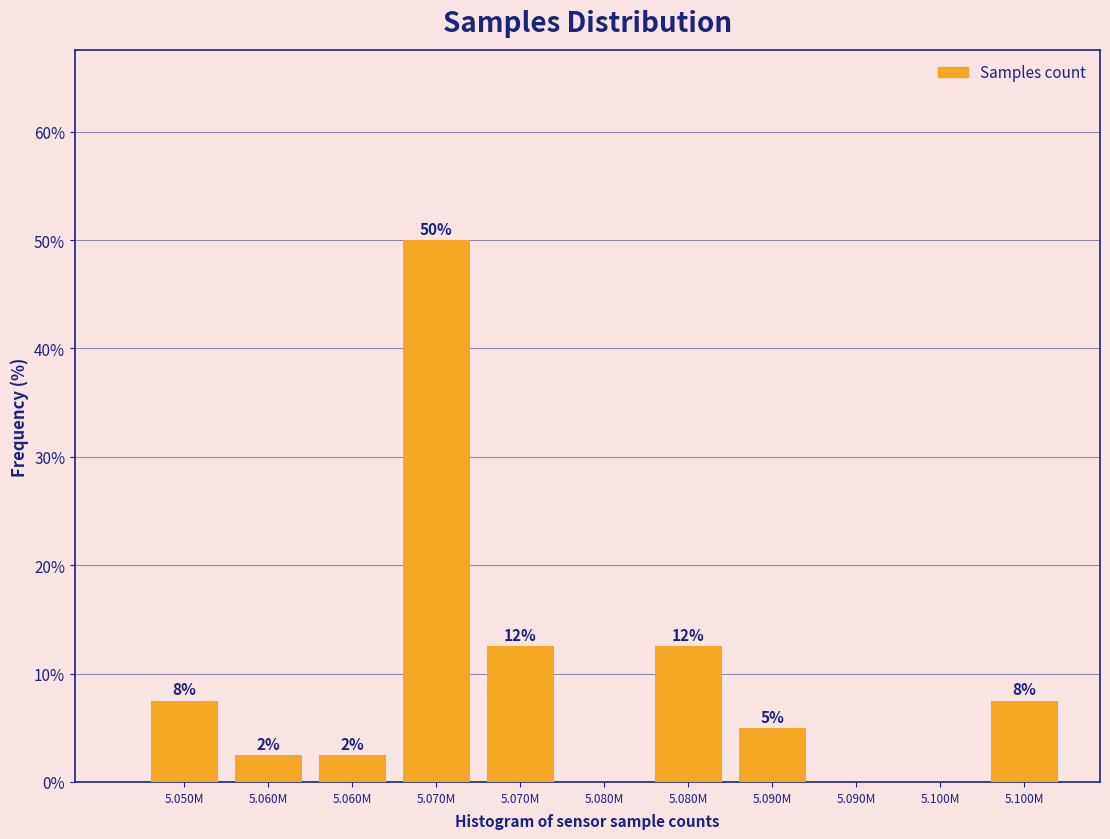

Are the bars horizontal?

No